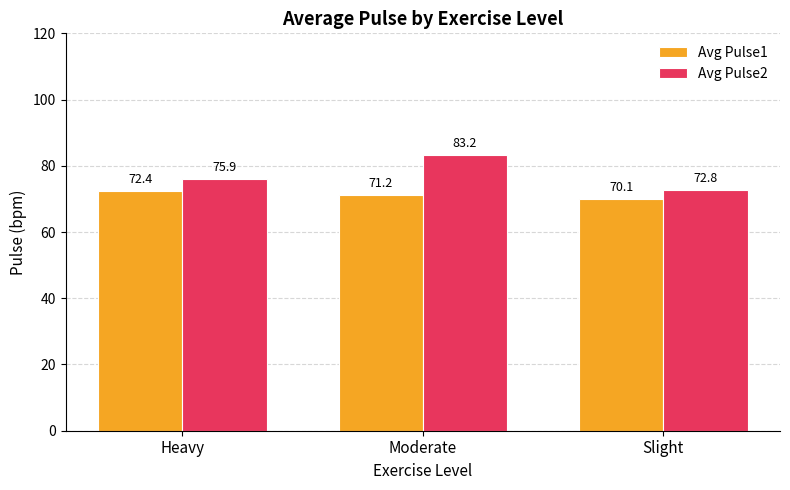

What is the spread (max minus min) of values at Slight?

2.7